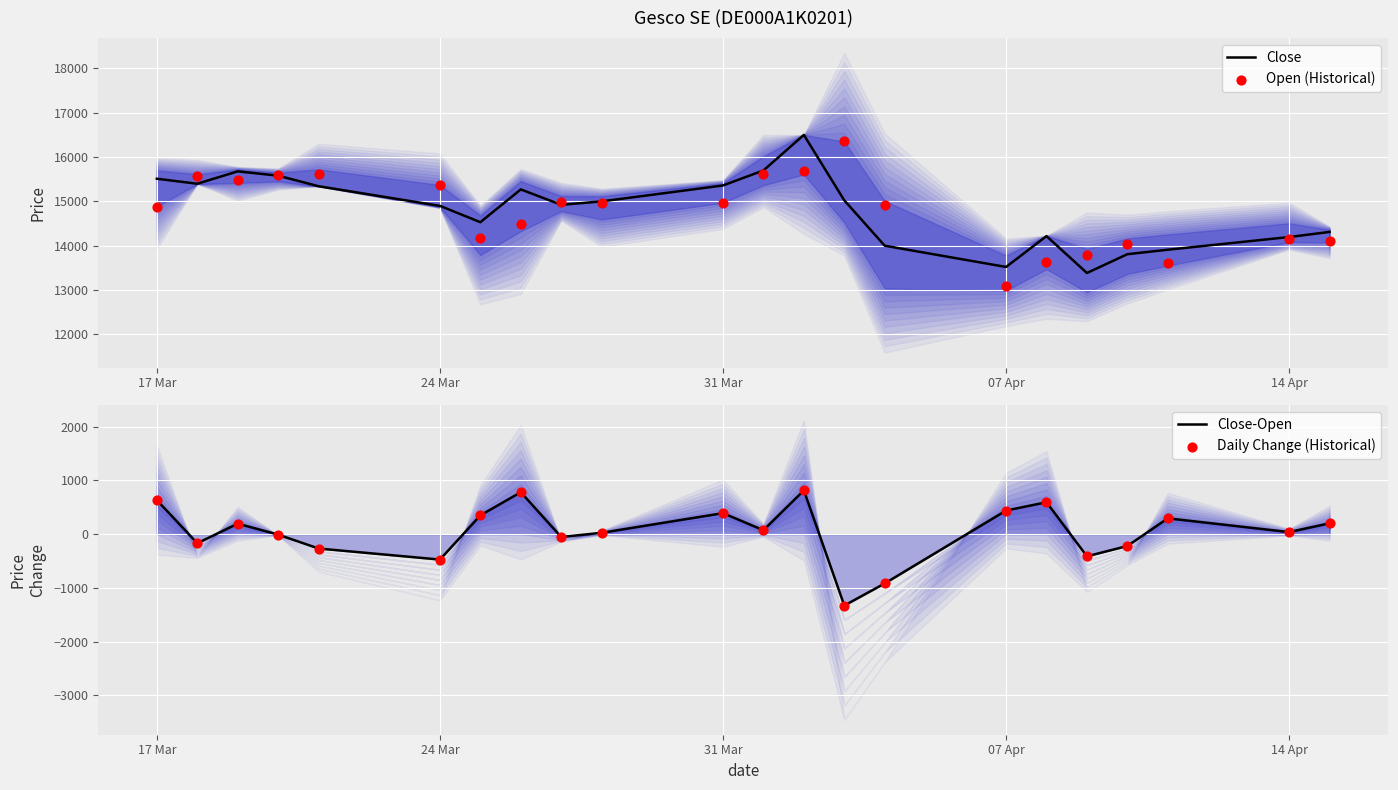

Which series has the largest Y range (max minus min)?

Open